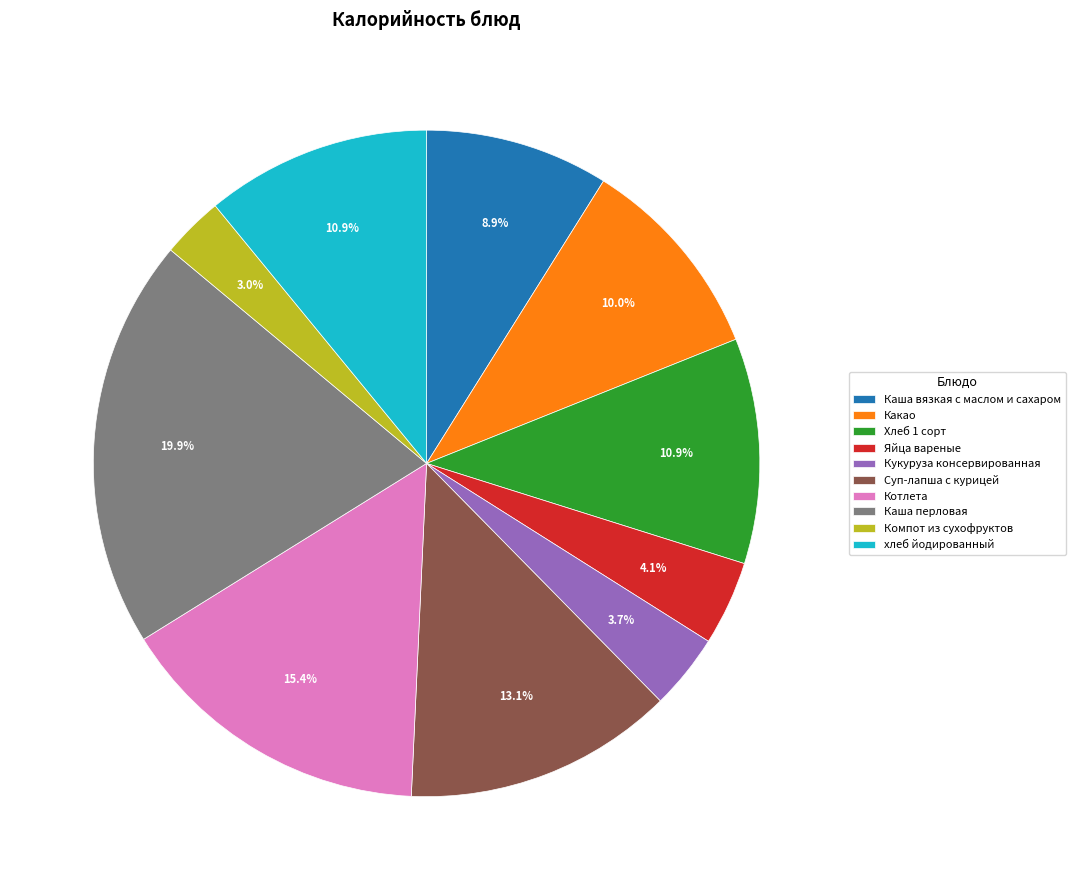

To the nearest percent, what percentage of the pie is Суп-лапша с курицей?

13%